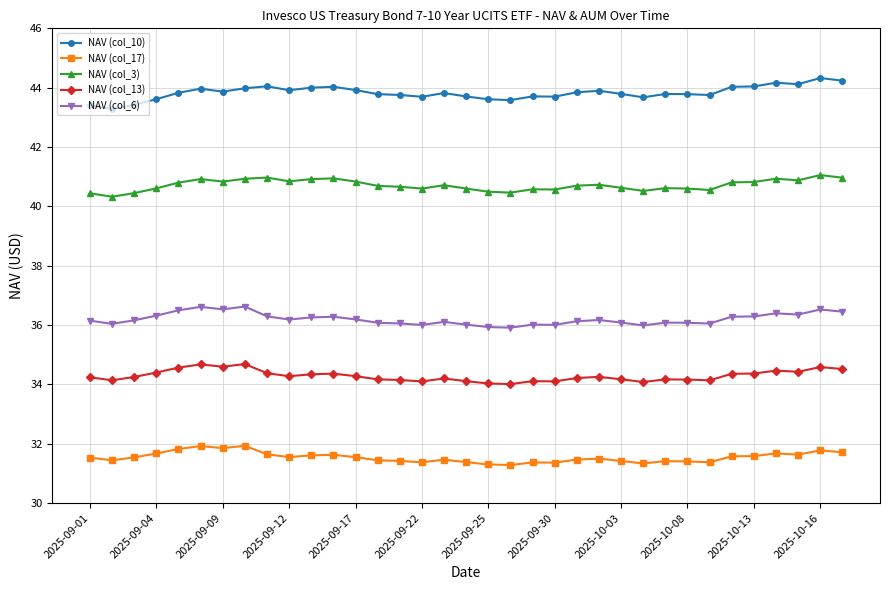

How many distinct data groups are displayed?

5